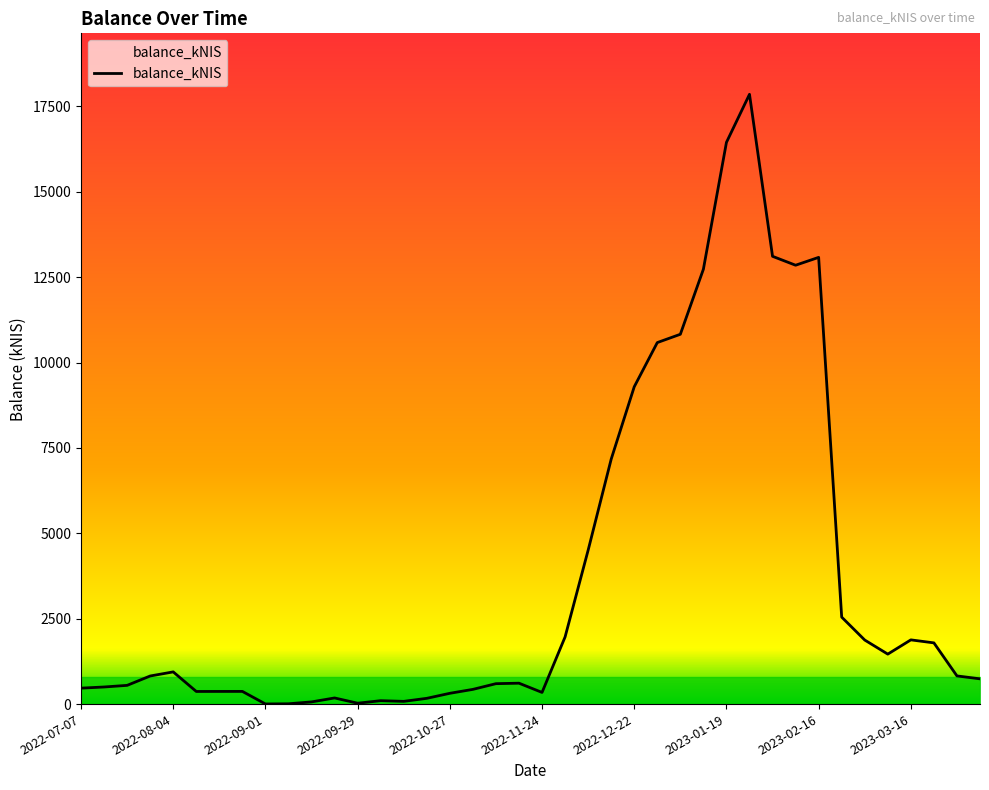

What is the maximum value shown in the chart?

17856.8